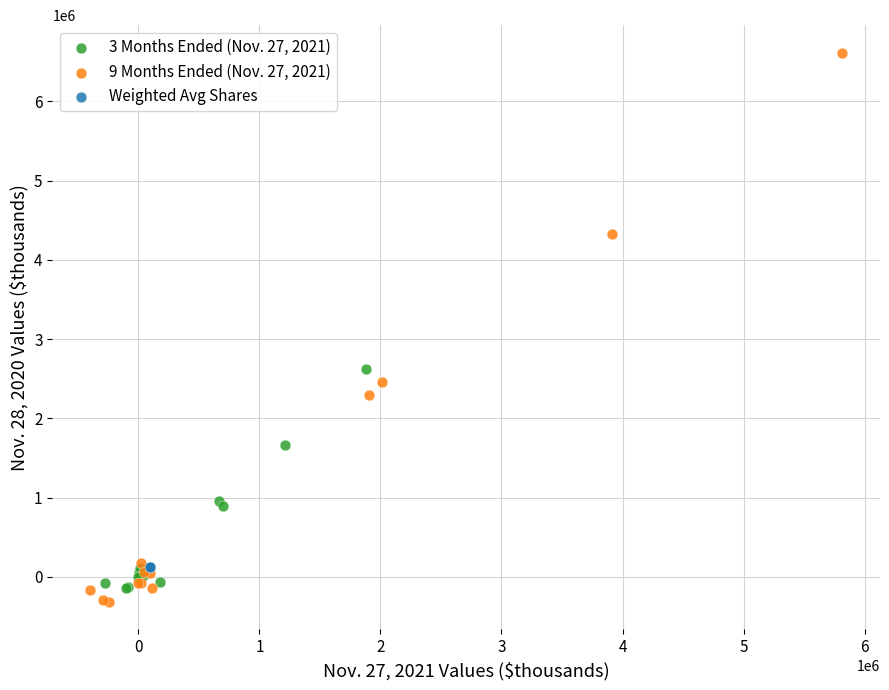

What are all the series names shown in the legend?

3 Months Ended (Nov. 27, 2021), 9 Months Ended (Nov. 27, 2021), Weighted Avg Shares